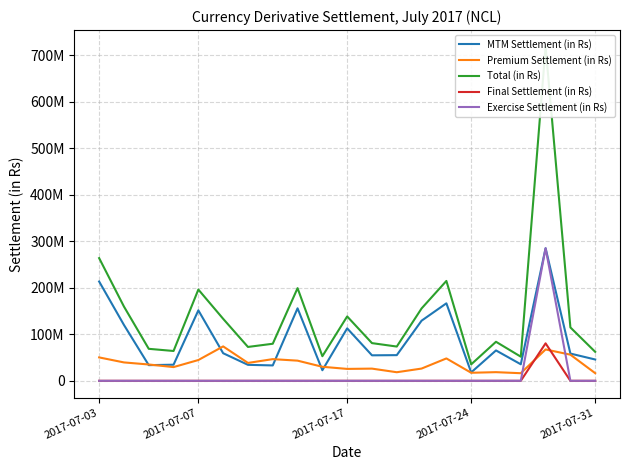

Count the number of categories in the chart.

21